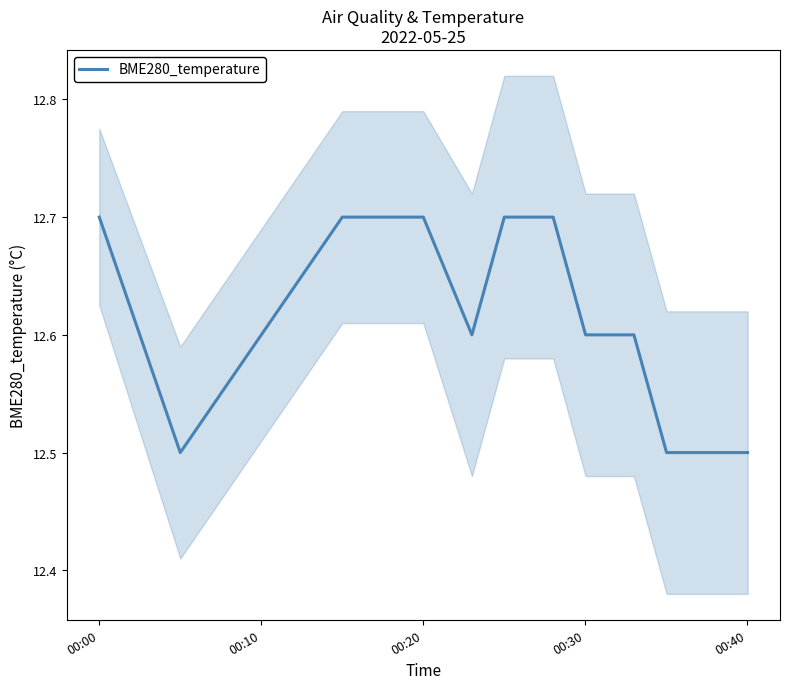

How many interior local valleys (lower than both neighbors) does the data have?

2